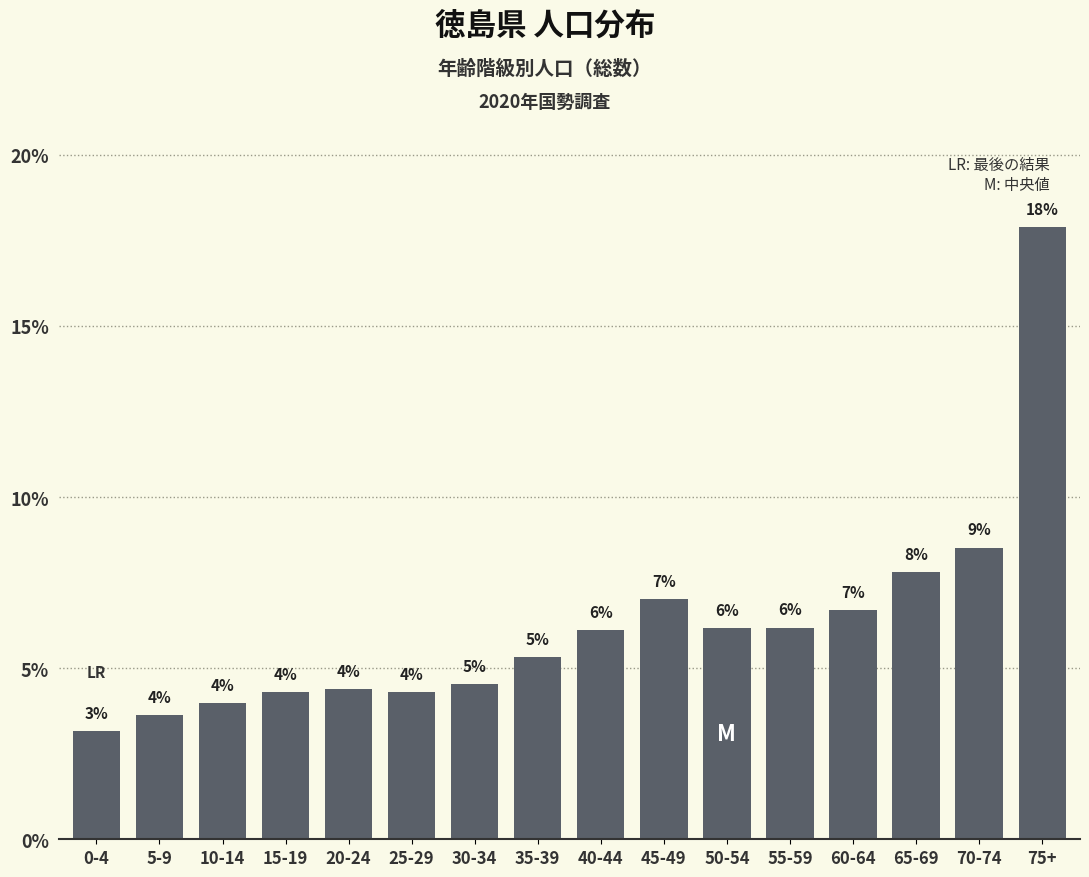

How many bars are there in total?

16